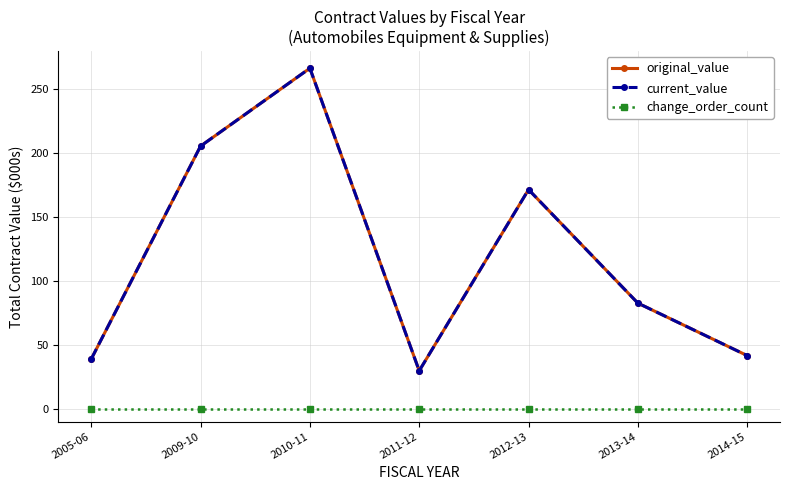

Rank the series at 2005-06 from highest to lowest value.

original_value, current_value, change_order_count